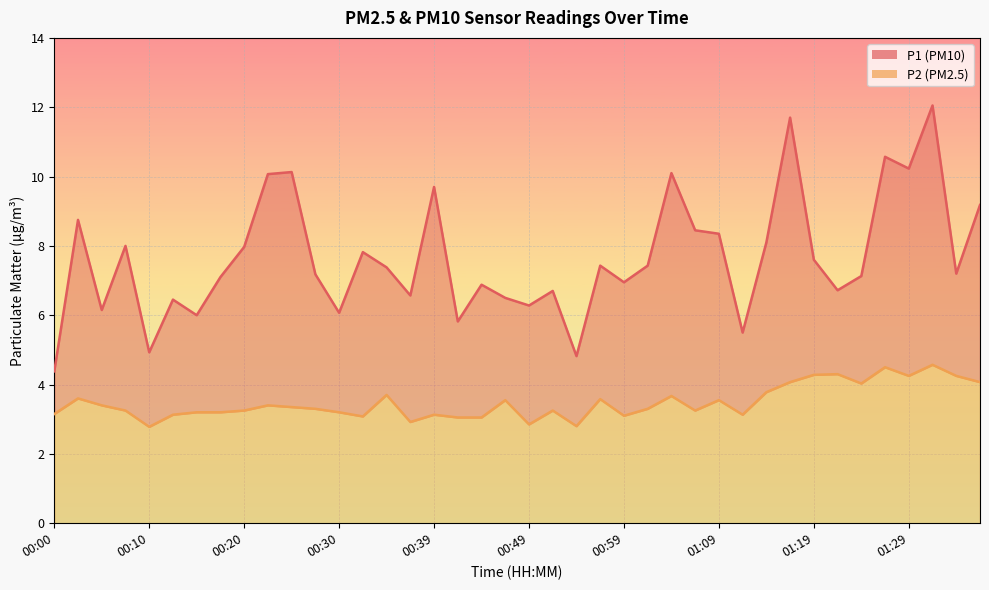

What is the label of the 3rd point from the right?

01:31